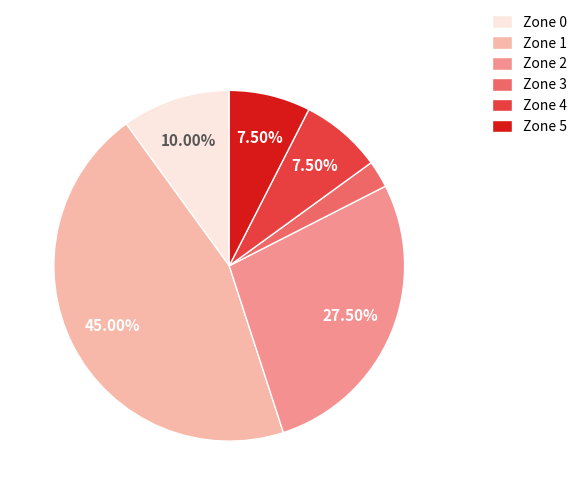

Combined, do Zone 4 and Zone 2 account for over 50%?

No